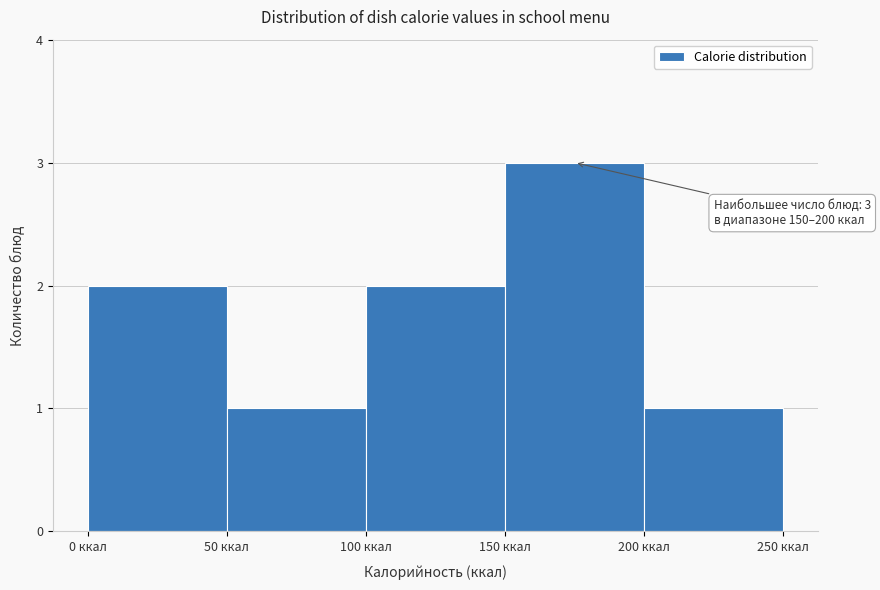

Over which range of the x-axis is the bar tallest?

150 to 200